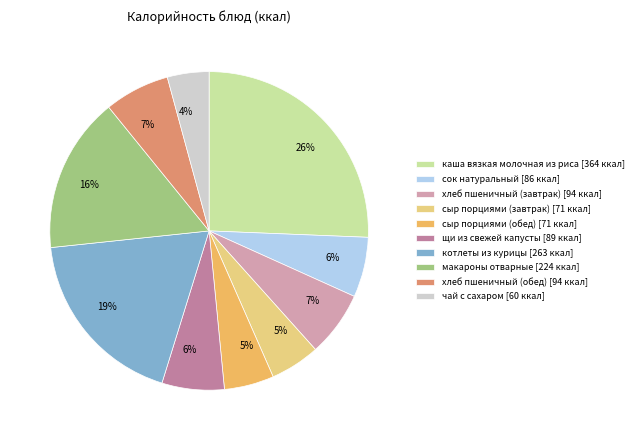

To the nearest percent, what portion does макароны отварные represent?

16%